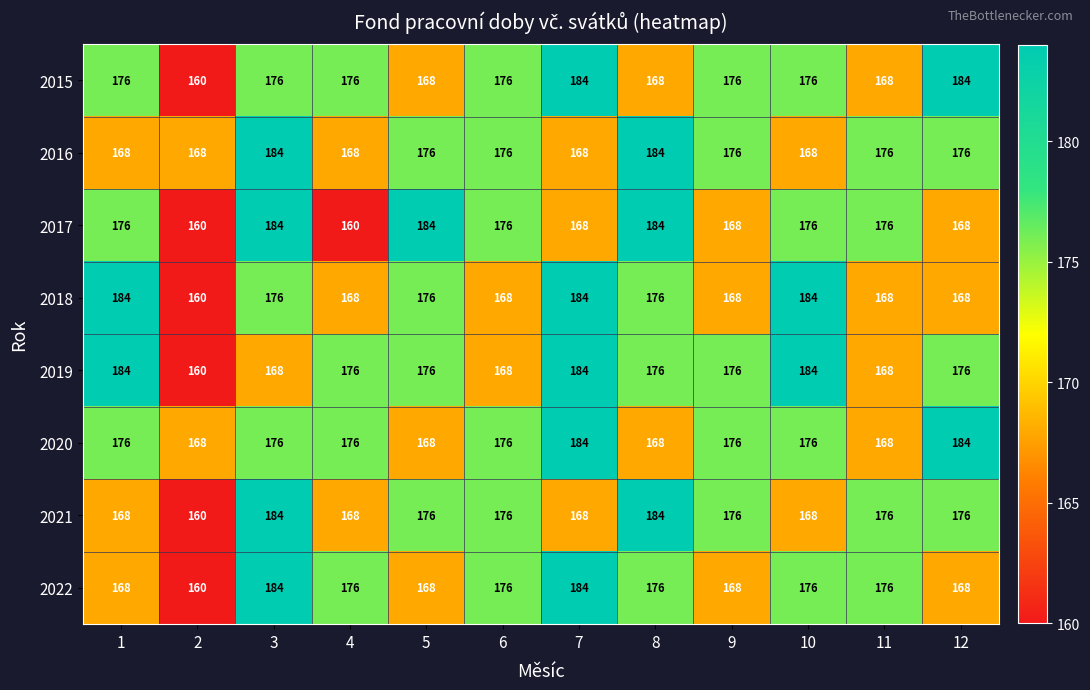

What is the maximum value shown in the chart?

184